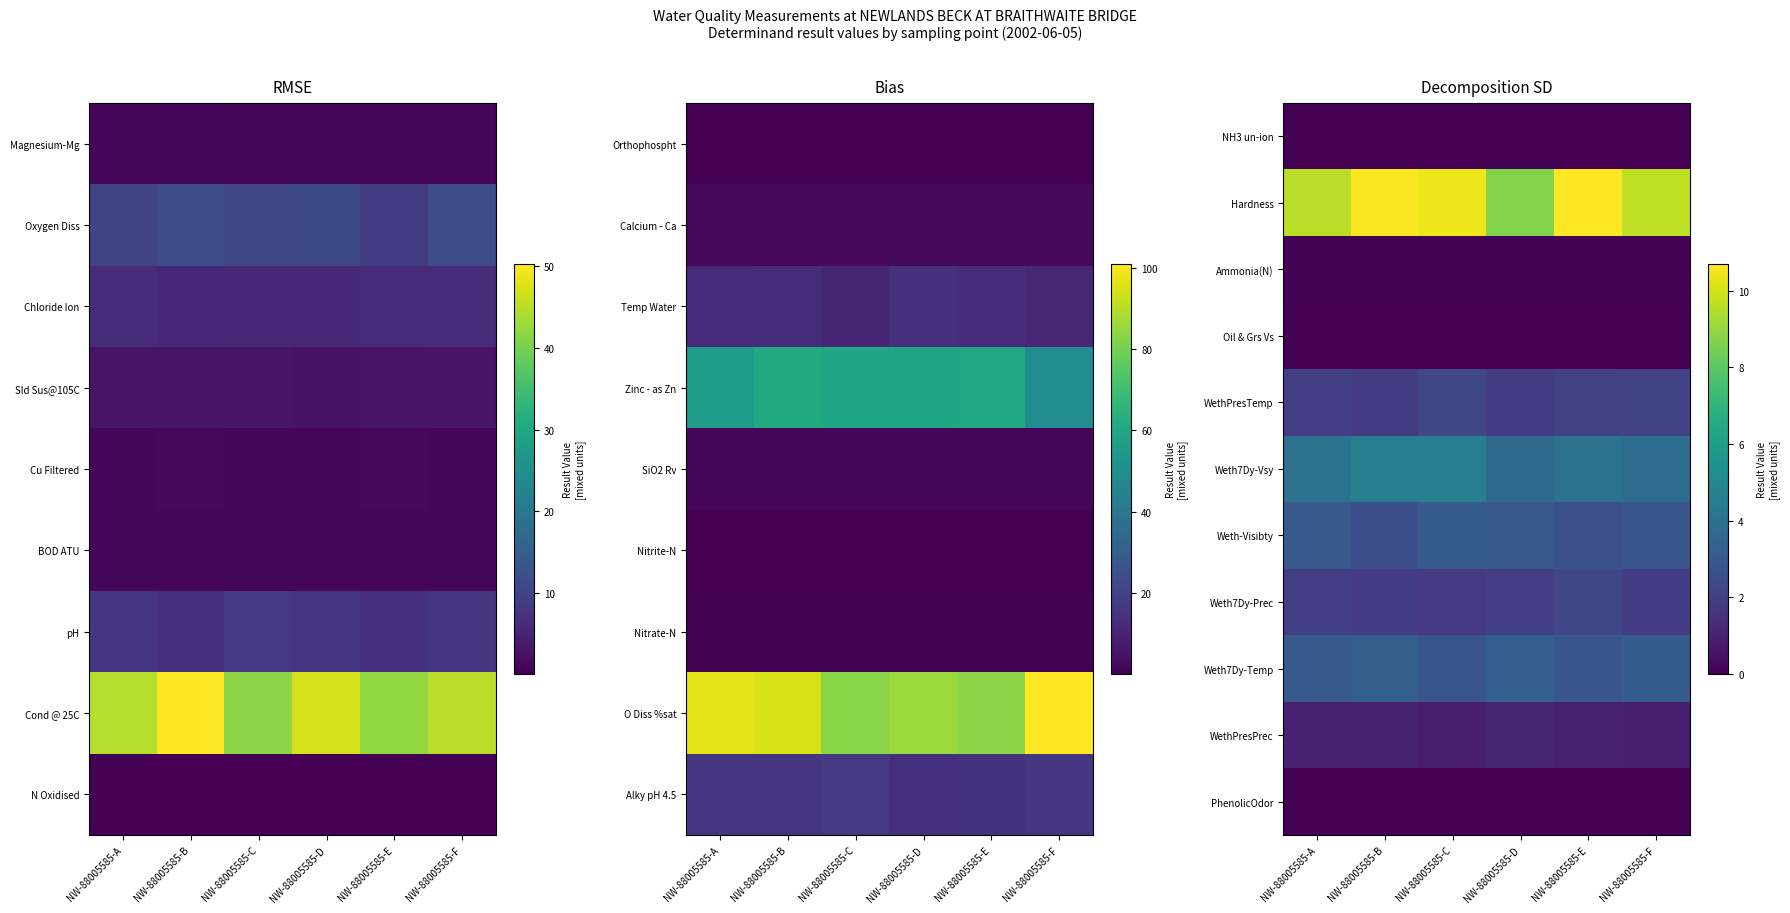

The value of Hardness at NW-88005585-D is 8.7. True or false?

True